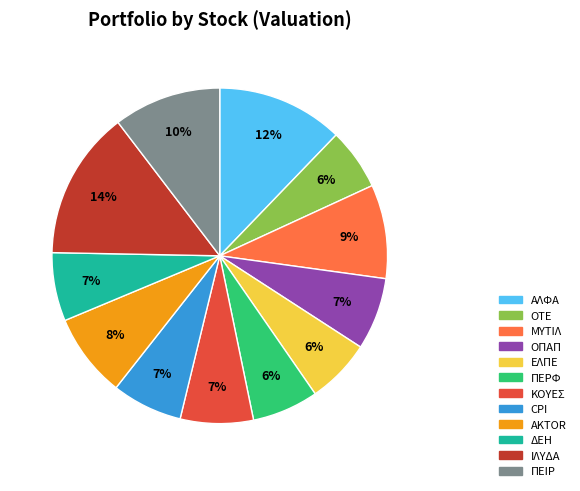

Is ΙΛΥΔΑ the majority of the pie?

No